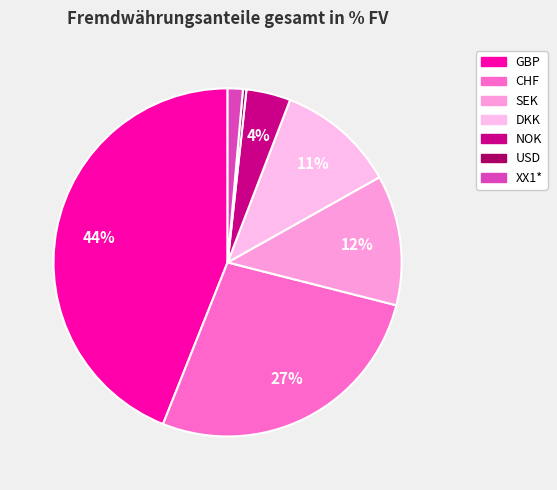

To the nearest percent, what is the difference between the largest and smallest slice percentages?

44%